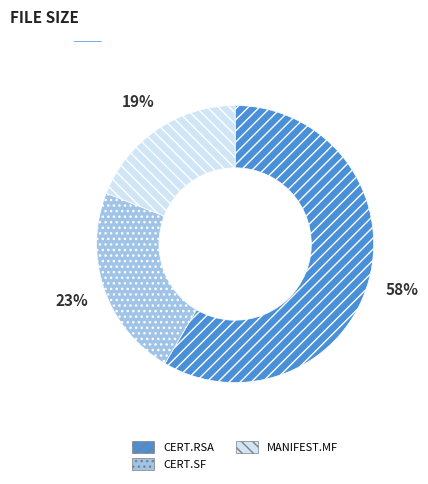

To the nearest percent, what is the difference between the largest and smallest slice percentages?

39%